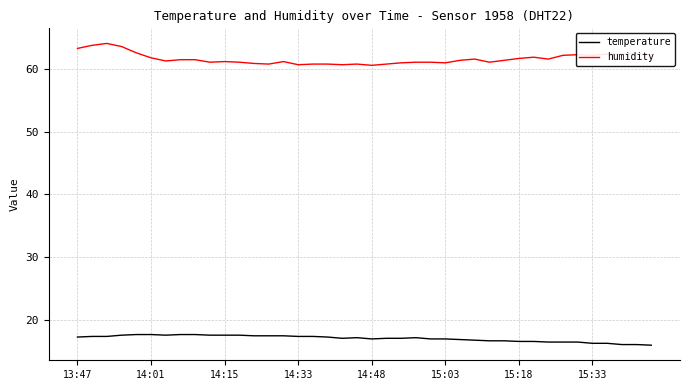

Does the chart have visible grid lines?

Yes